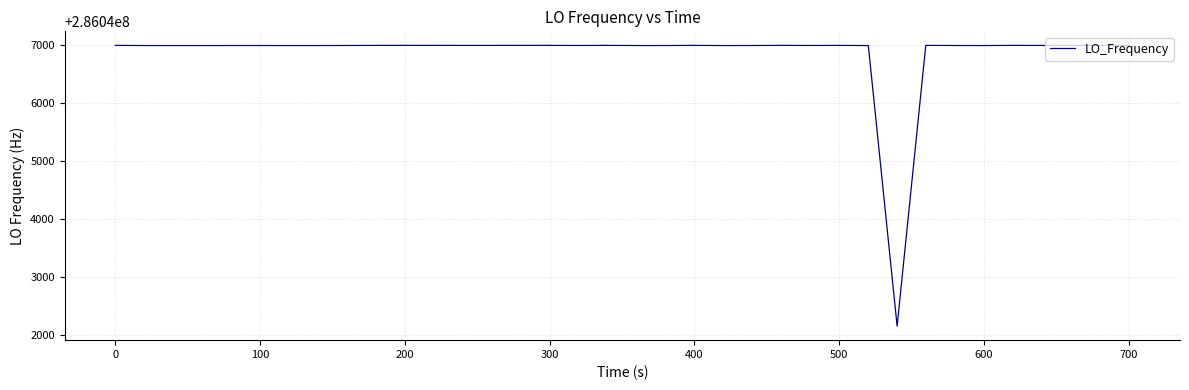

What is the difference between the maximum and minimum values?

4841.3